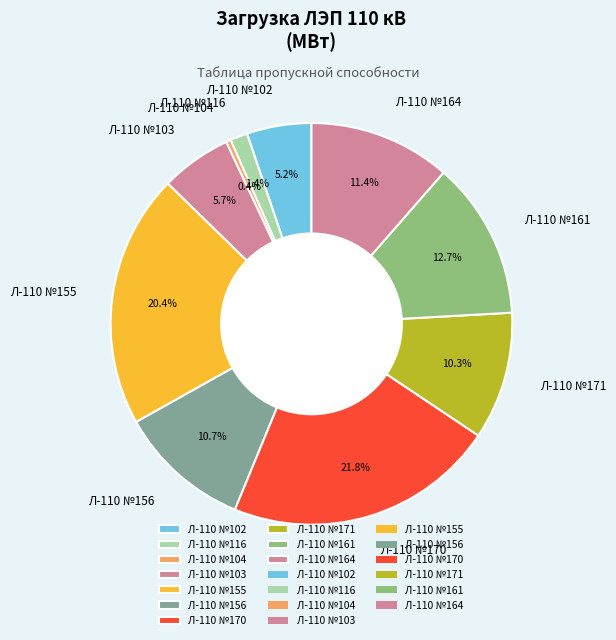

To the nearest percent, what is the difference between the largest and smallest slice percentages?

21%